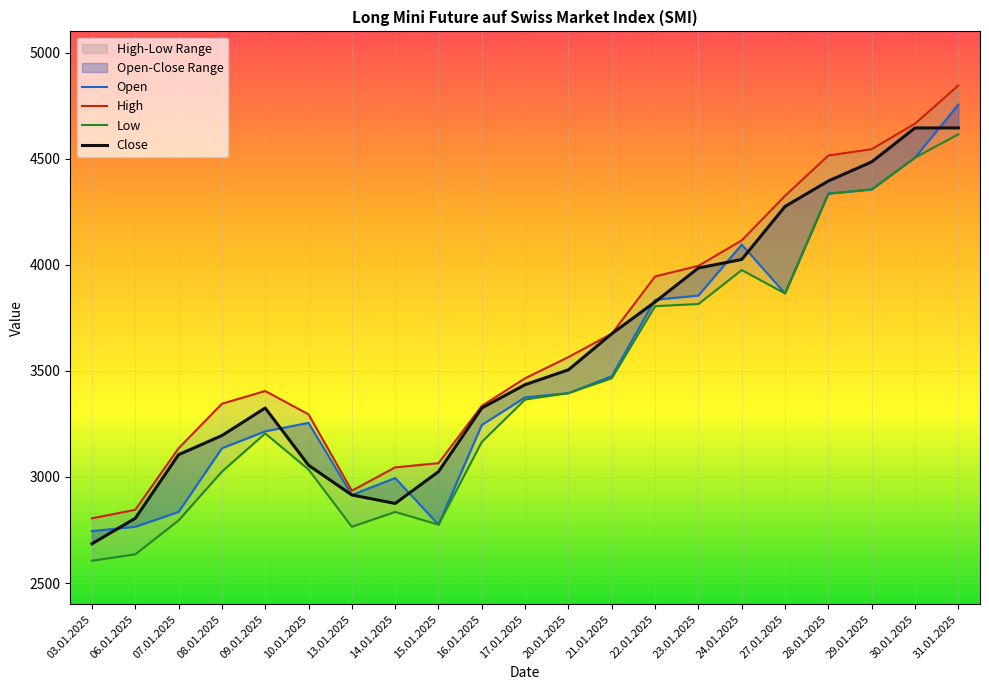

True or false: High and Close cross at least once.

False